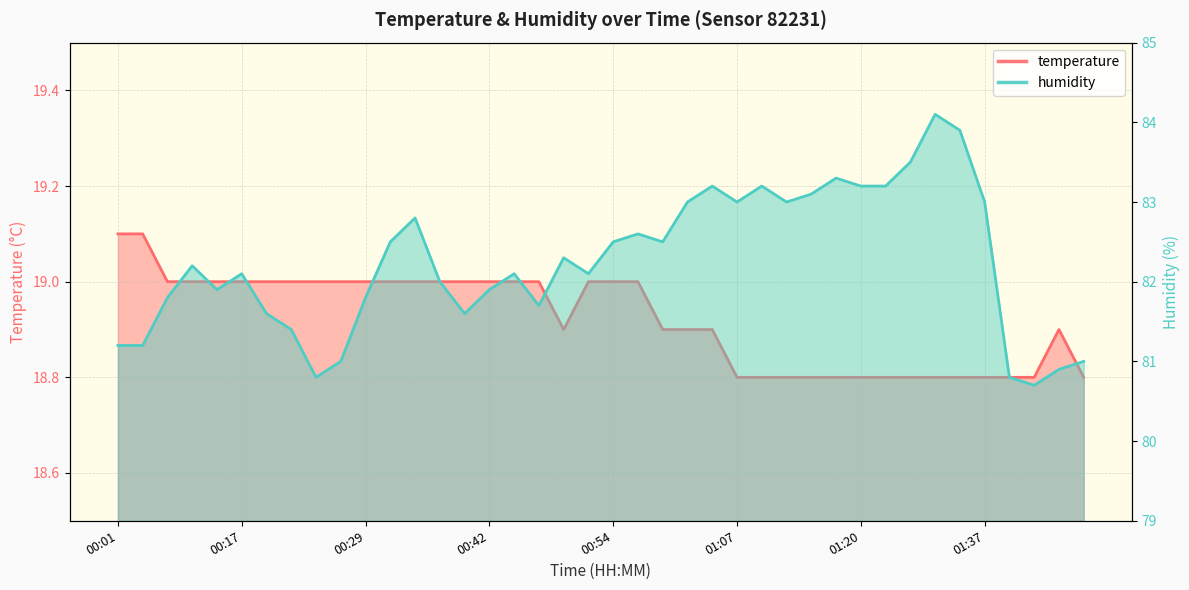

What are all the series names shown in the legend?

temperature, humidity